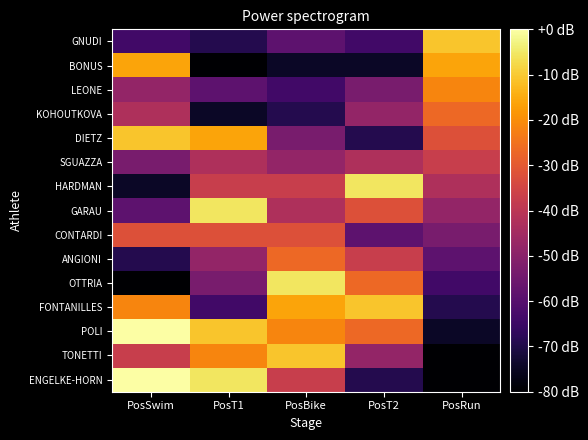

Reading right to left, transcribe all the data shown in this chart.

ENGELKE-HORN: PosRun=-101.3	PosT2=-69.3	PosBike=-37.3	PosT1=-5.3	PosSwim=-0.0
TONETTI: PosRun=-80.0	PosT2=-48.0	PosBike=-10.7	PosT1=-21.3	PosSwim=-37.3
POLI: PosRun=-74.7	PosT2=-26.7	PosBike=-21.3	PosT1=-10.7	PosSwim=-0.0
FONTANILLES: PosRun=-69.3	PosT2=-10.7	PosBike=-16.0	PosT1=-64.0	PosSwim=-21.3
OTTRIA: PosRun=-64.0	PosT2=-26.7	PosBike=-5.3	PosT1=-53.3	PosSwim=-80.0
ANGIONI: PosRun=-58.7	PosT2=-37.3	PosBike=-26.7	PosT1=-48.0	PosSwim=-69.3
CONTARDI: PosRun=-53.3	PosT2=-58.7	PosBike=-32.0	PosT1=-32.0	PosSwim=-32.0
GARAU: PosRun=-48.0	PosT2=-32.0	PosBike=-42.7	PosT1=-5.3	PosSwim=-58.7
HARDMAN: PosRun=-42.7	PosT2=-5.3	PosBike=-37.3	PosT1=-37.3	PosSwim=-74.7
SGUAZZA: PosRun=-37.3	PosT2=-42.7	PosBike=-48.0	PosT1=-42.7	PosSwim=-53.3
DIETZ: PosRun=-32.0	PosT2=-69.3	PosBike=-53.3	PosT1=-16.0	PosSwim=-10.7
KOHOUTKOVA: PosRun=-26.7	PosT2=-48.0	PosBike=-69.3	PosT1=-74.7	PosSwim=-42.7
LEONE: PosRun=-21.3	PosT2=-53.3	PosBike=-64.0	PosT1=-58.7	PosSwim=-48.0
BONUS: PosRun=-16.0	PosT2=-74.7	PosBike=-74.7	PosT1=-80.0	PosSwim=-16.0
GNUDI: PosRun=-10.7	PosT2=-64.0	PosBike=-58.7	PosT1=-69.3	PosSwim=-64.0